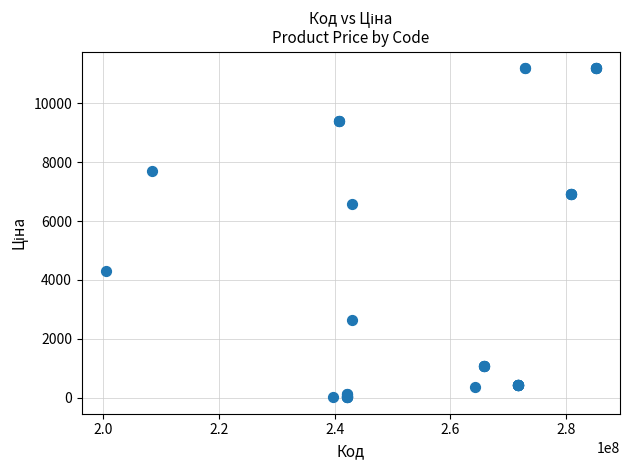

What Y value in the scatter plot is closest to 5602?

6568.8